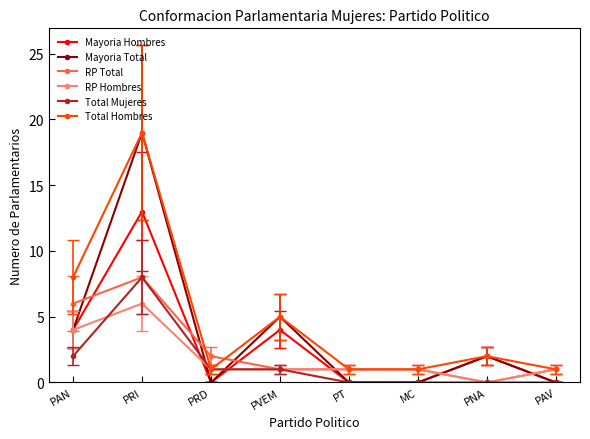

The value of RP Total at MC is 1. True or false?

True